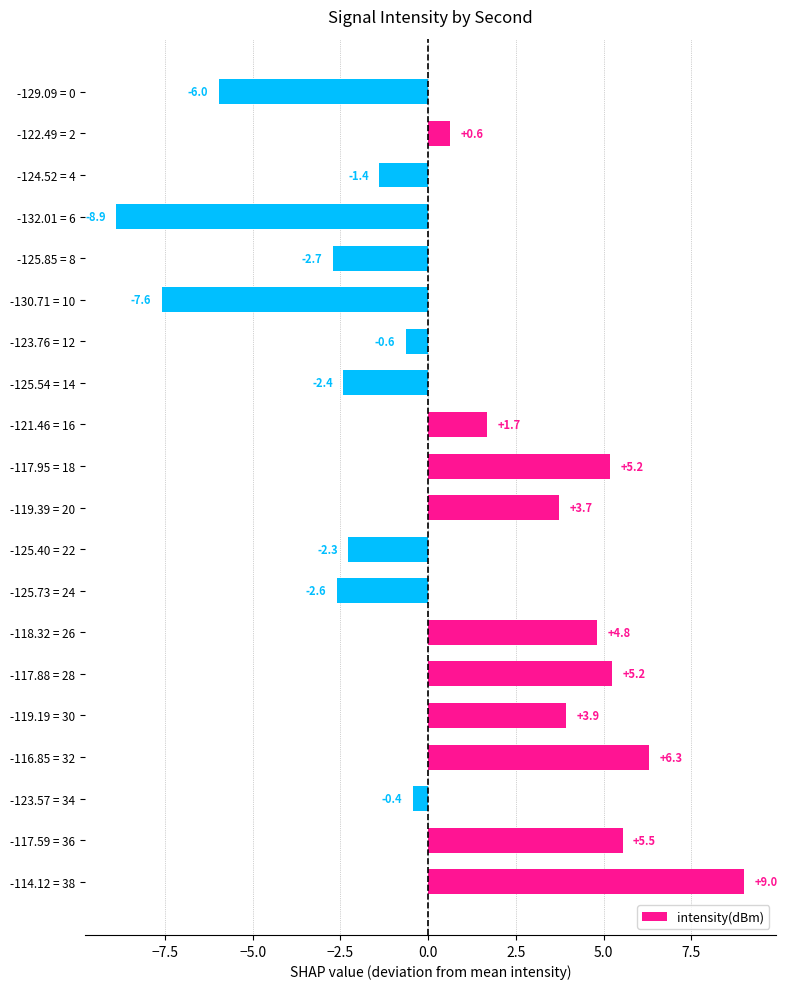

What is the approximate value at -117.59 = 36?

5.5